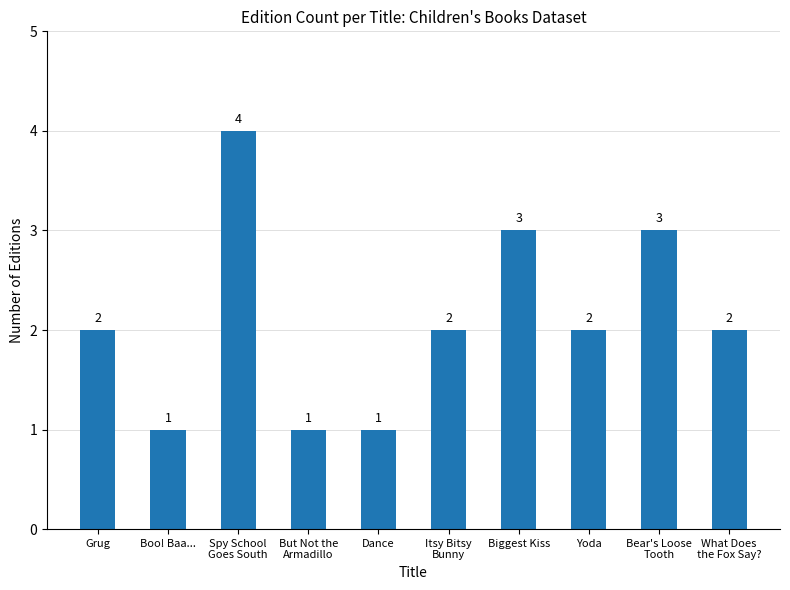

Count the values in the range 1 to 3.

9